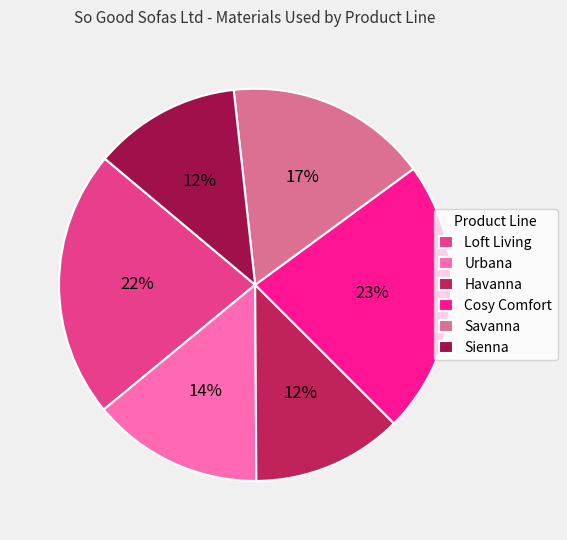

Is there a majority slice in this chart?

No